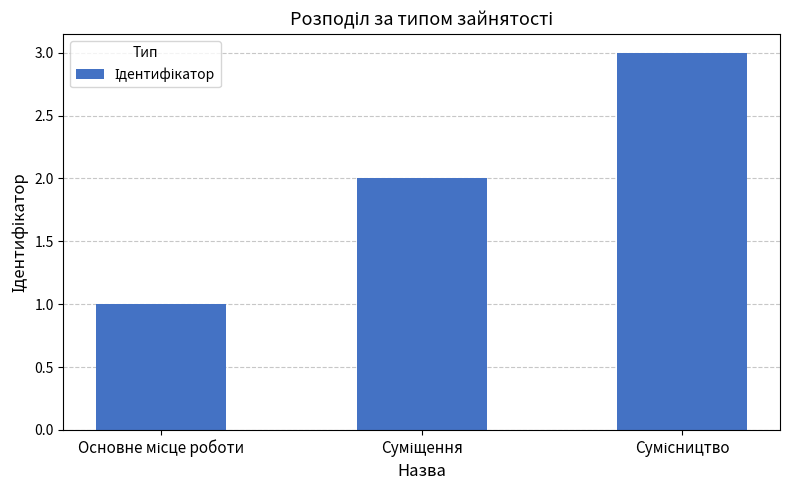

What is the greatest value displayed?

3